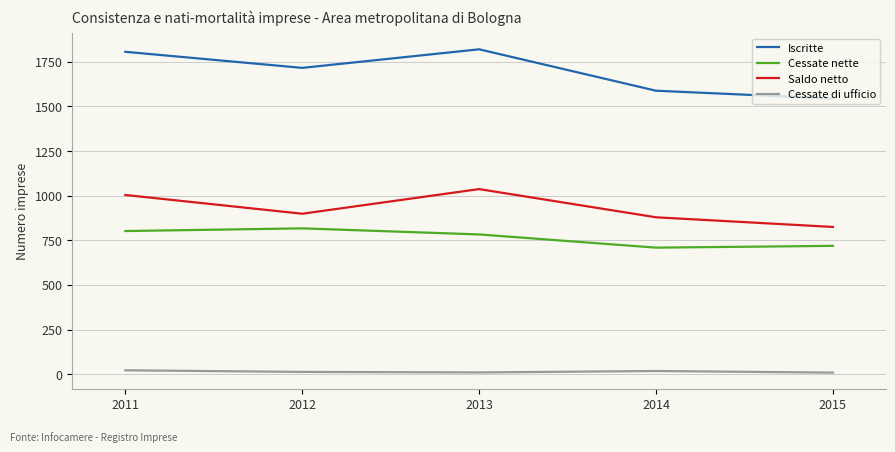

Does the chart have visible grid lines?

Yes